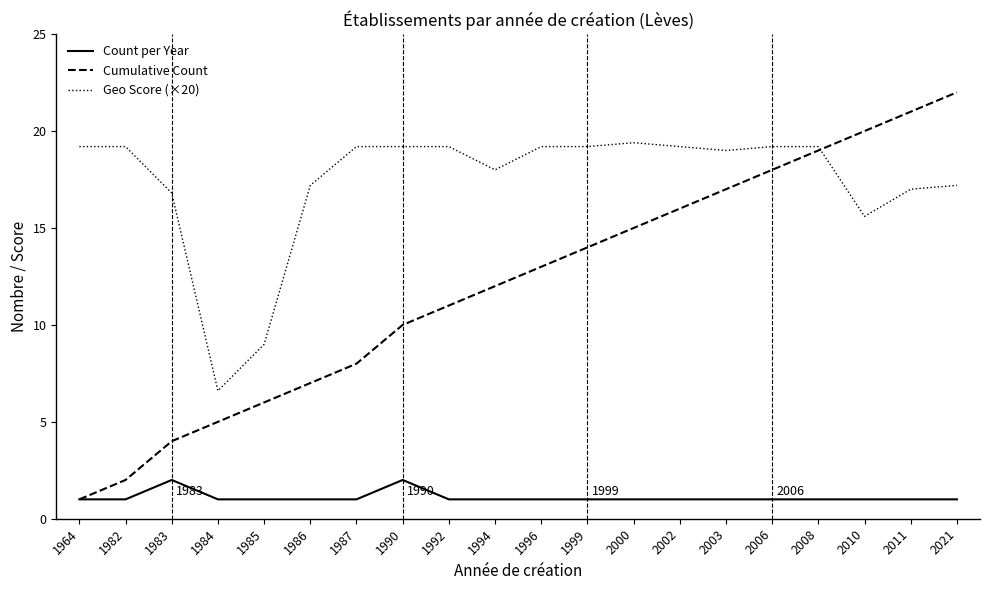

How many values in the Cumulative Count series are below 13?

10